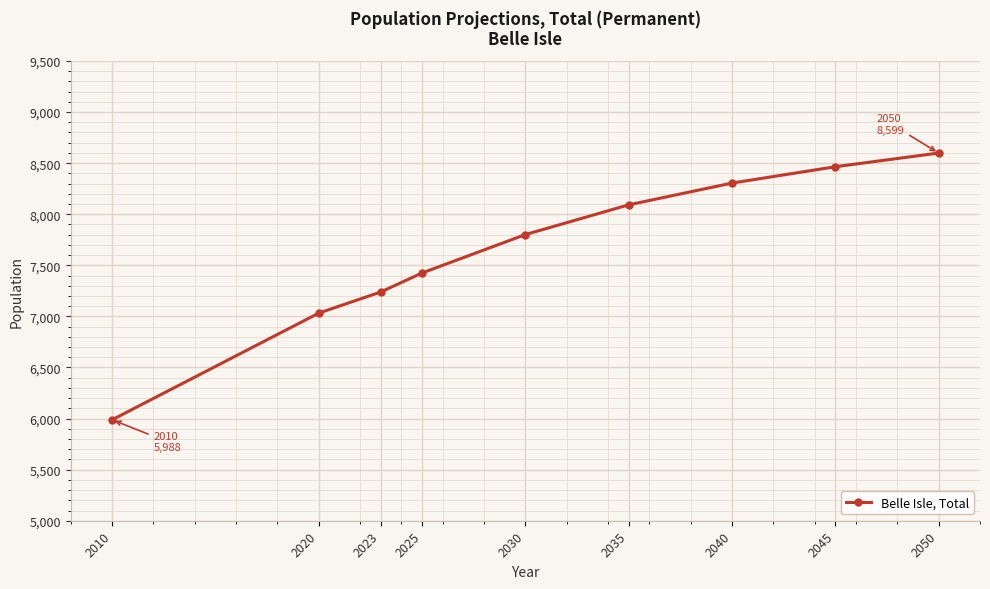

What is the difference between the maximum and second lowest values?

1567